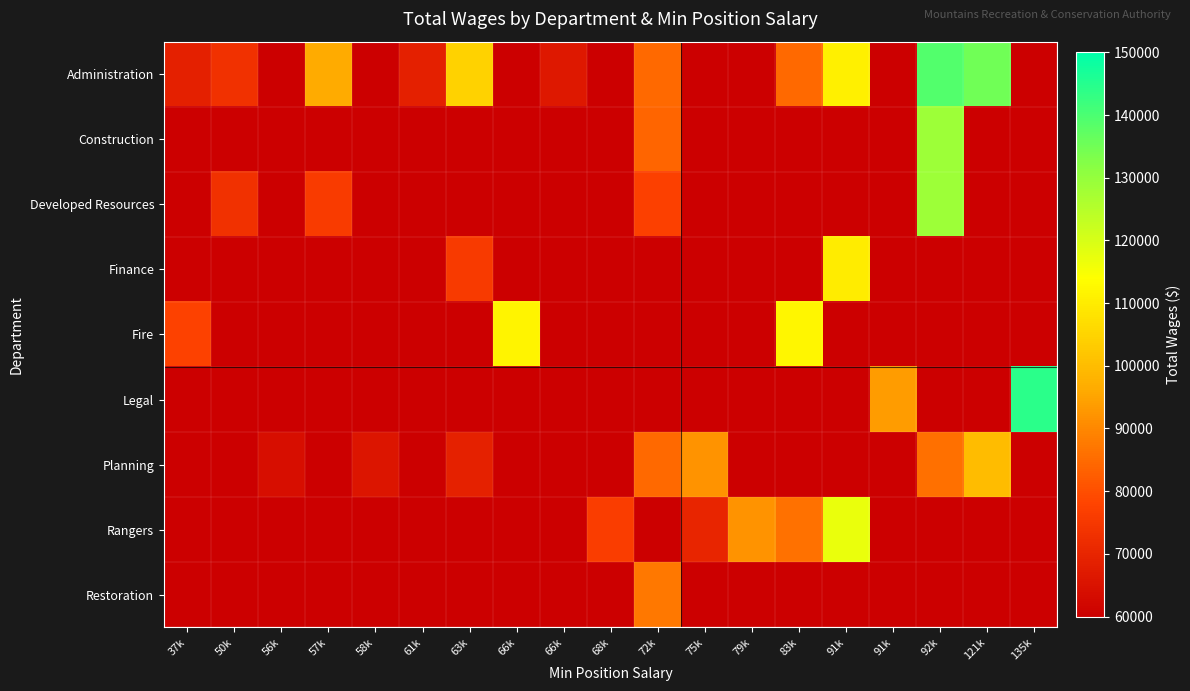

Between 66k and 91k, which is larger?

91k